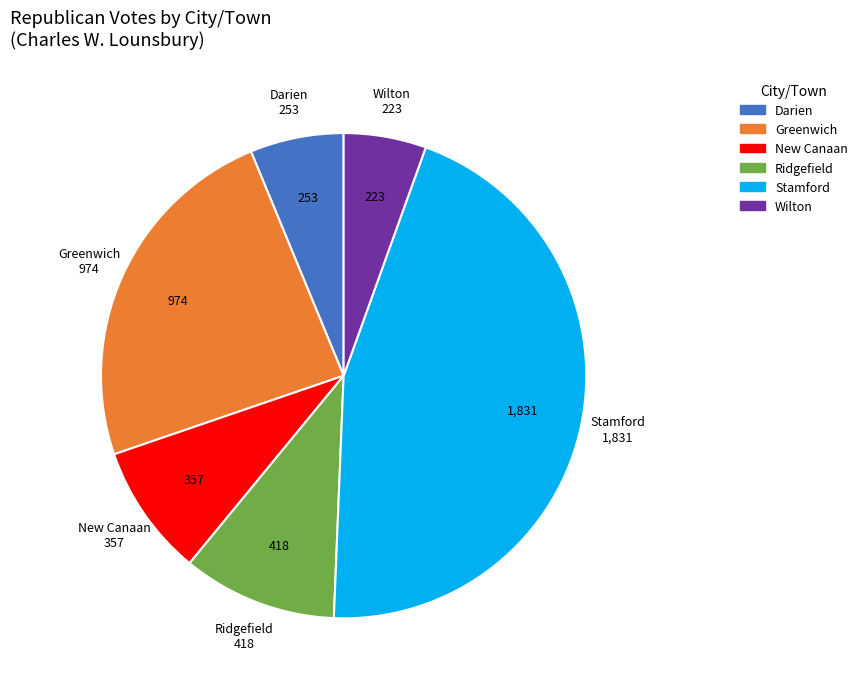

Is there a majority slice in this chart?

No